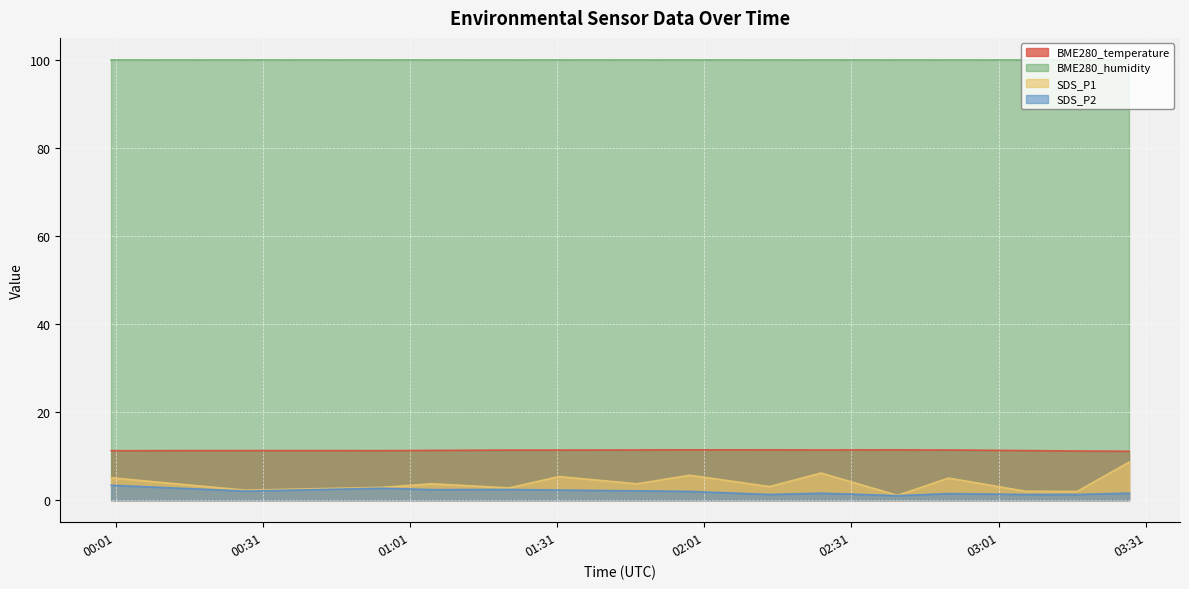

What is the smallest value displayed?

1.0